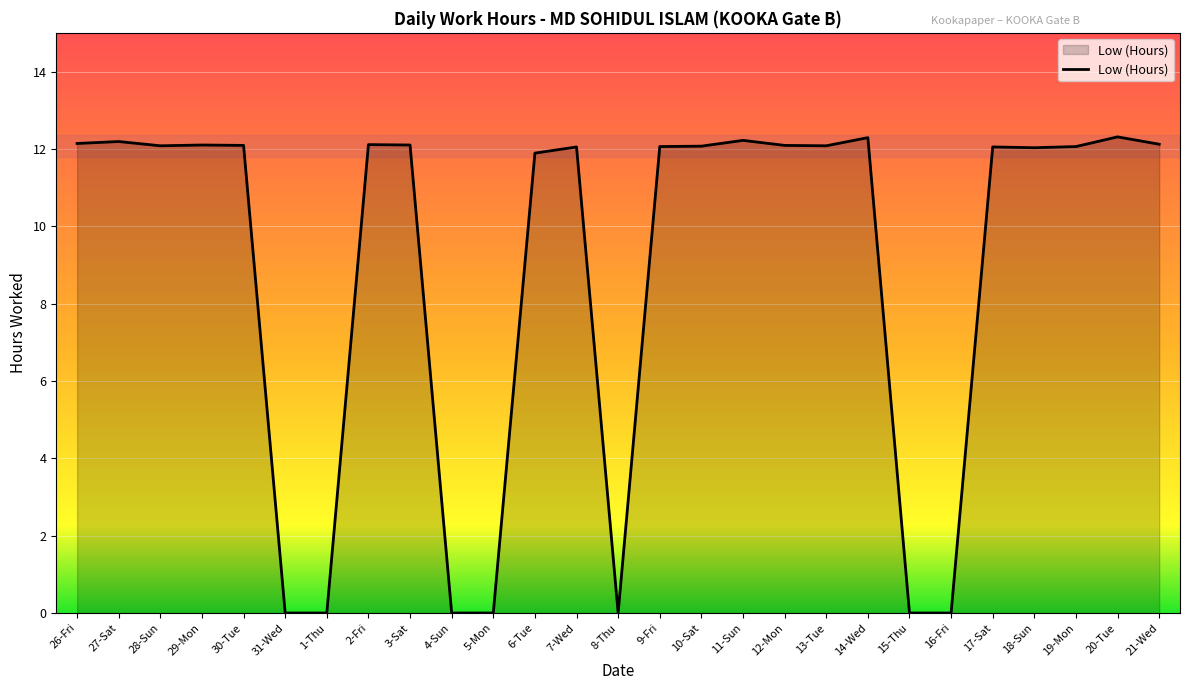

The chart shows a value of 12.1 at 28-Sun. True or false?

True